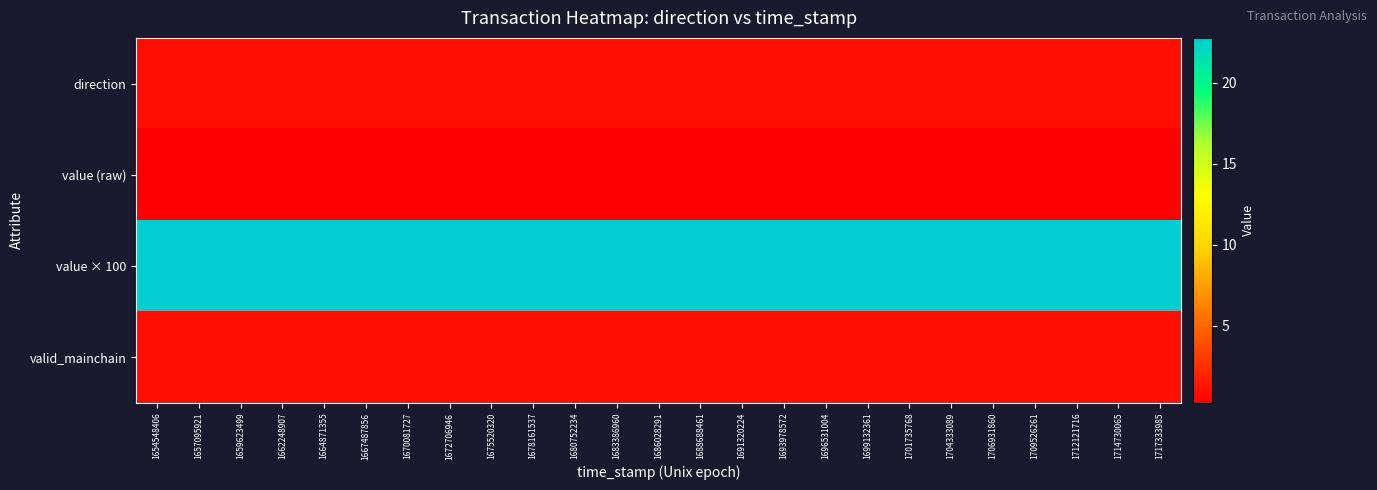

Reading left to right, extract all data points from this chart.

direction: 1654548406=1.0	1657095921=1.0	1659623499=1.0	1662248907=1.0	1664871355=1.0	1667487856=1.0	1670081727=1.0	1672706946=1.0	1675520320=1.0	1678161537=1.0	1680752234=1.0	1683386960=1.0	1686028291=1.0	1688688461=1.0	1691320224=1.0	1693978572=1.0	1696531004=1.0	1699132361=1.0	1701735768=1.0	1704333089=1.0	1706931860=1.0	1709526261=1.0	1712121716=1.0	1714730065=1.0	1717333985=1.0
value (raw): 1654548406=0.2	1657095921=0.2	1659623499=0.2	1662248907=0.2	1664871355=0.2	1667487856=0.2	1670081727=0.2	1672706946=0.2	1675520320=0.2	1678161537=0.2	1680752234=0.2	1683386960=0.2	1686028291=0.2	1688688461=0.2	1691320224=0.2	1693978572=0.2	1696531004=0.2	1699132361=0.2	1701735768=0.2	1704333089=0.2	1706931860=0.2	1709526261=0.2	1712121716=0.2	1714730065=0.2	1717333985=0.2
value × 100: 1654548406=22.8	1657095921=22.8	1659623499=22.8	1662248907=22.8	1664871355=22.8	1667487856=22.8	1670081727=22.8	1672706946=22.8	1675520320=22.8	1678161537=22.8	1680752234=22.8	1683386960=22.8	1686028291=22.8	1688688461=22.8	1691320224=22.8	1693978572=22.8	1696531004=22.8	1699132361=22.8	1701735768=22.8	1704333089=22.8	1706931860=22.8	1709526261=22.8	1712121716=22.8	1714730065=22.8	1717333985=22.8
valid_mainchain: 1654548406=1.0	1657095921=1.0	1659623499=1.0	1662248907=1.0	1664871355=1.0	1667487856=1.0	1670081727=1.0	1672706946=1.0	1675520320=1.0	1678161537=1.0	1680752234=1.0	1683386960=1.0	1686028291=1.0	1688688461=1.0	1691320224=1.0	1693978572=1.0	1696531004=1.0	1699132361=1.0	1701735768=1.0	1704333089=1.0	1706931860=1.0	1709526261=1.0	1712121716=1.0	1714730065=1.0	1717333985=1.0